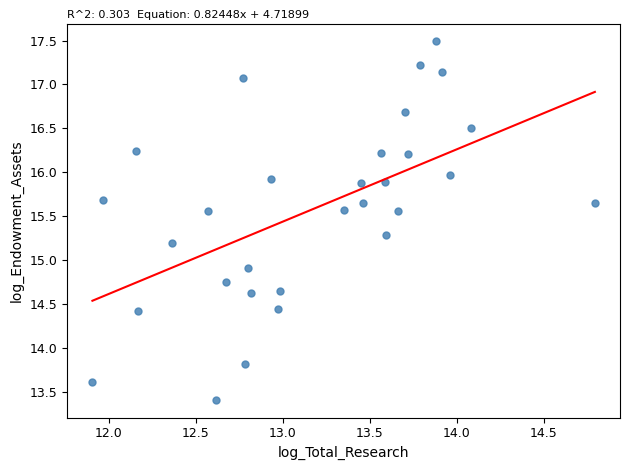

What Y value in the scatter plot is closest to 15?

14.9